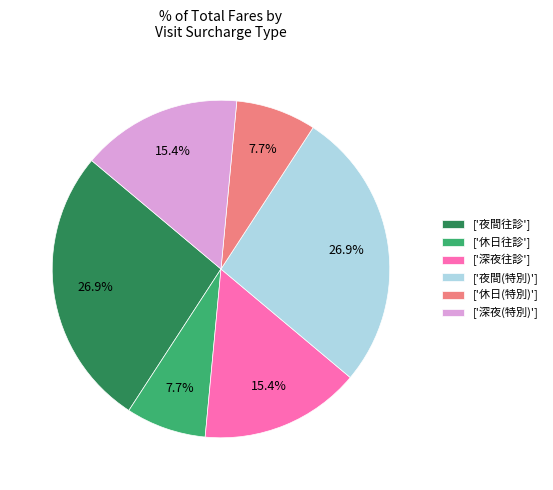

Between ['夜間(特別)'] and ['深夜往診'], which is larger?

['夜間(特別)']